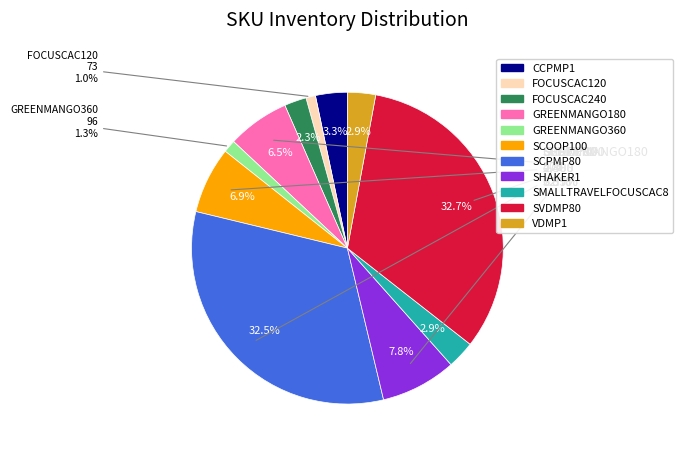

To the nearest percent, what portion does SMALLTRAVELFOCUSCAC8 represent?

3%